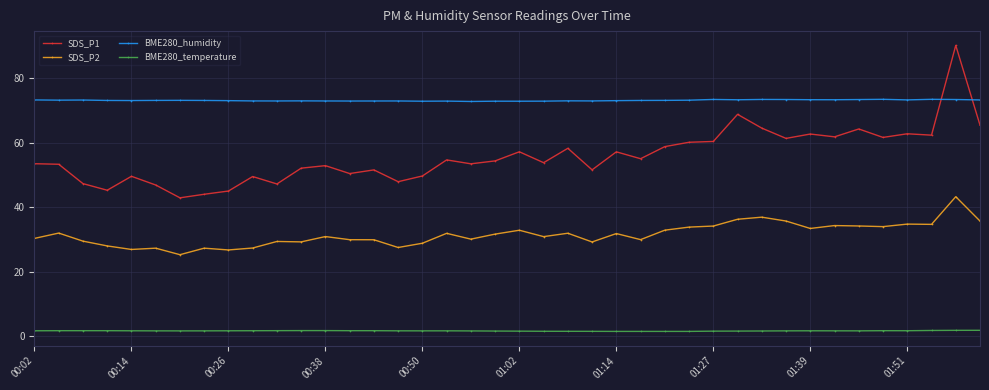

How many distinct data groups are displayed?

4